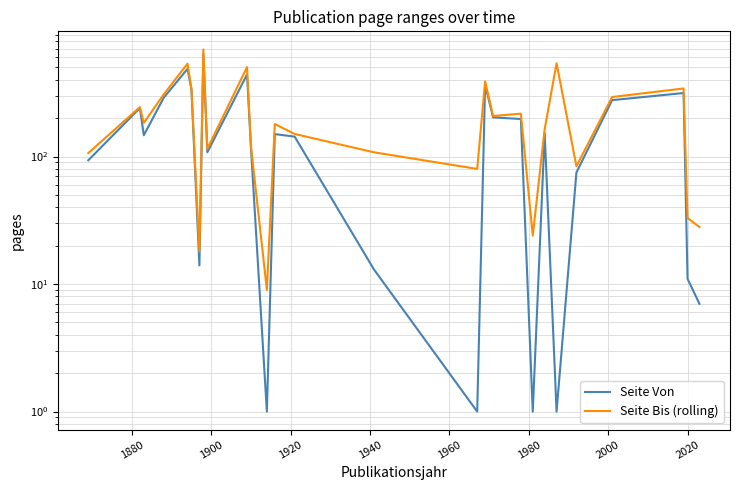

What is the total value across all series at 1880?

484.0